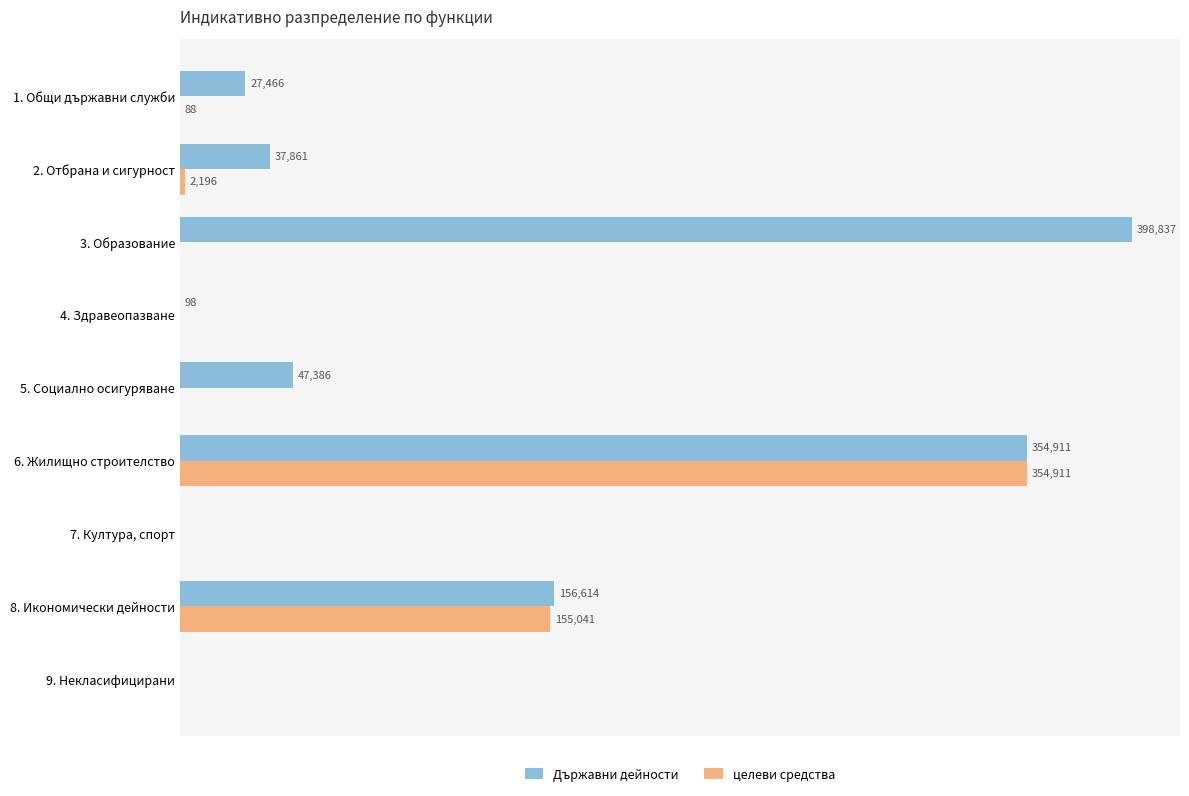

Is the value of целеви средства at 3. Образование greater than the value of Държавни дейности at 3. Образование?

No